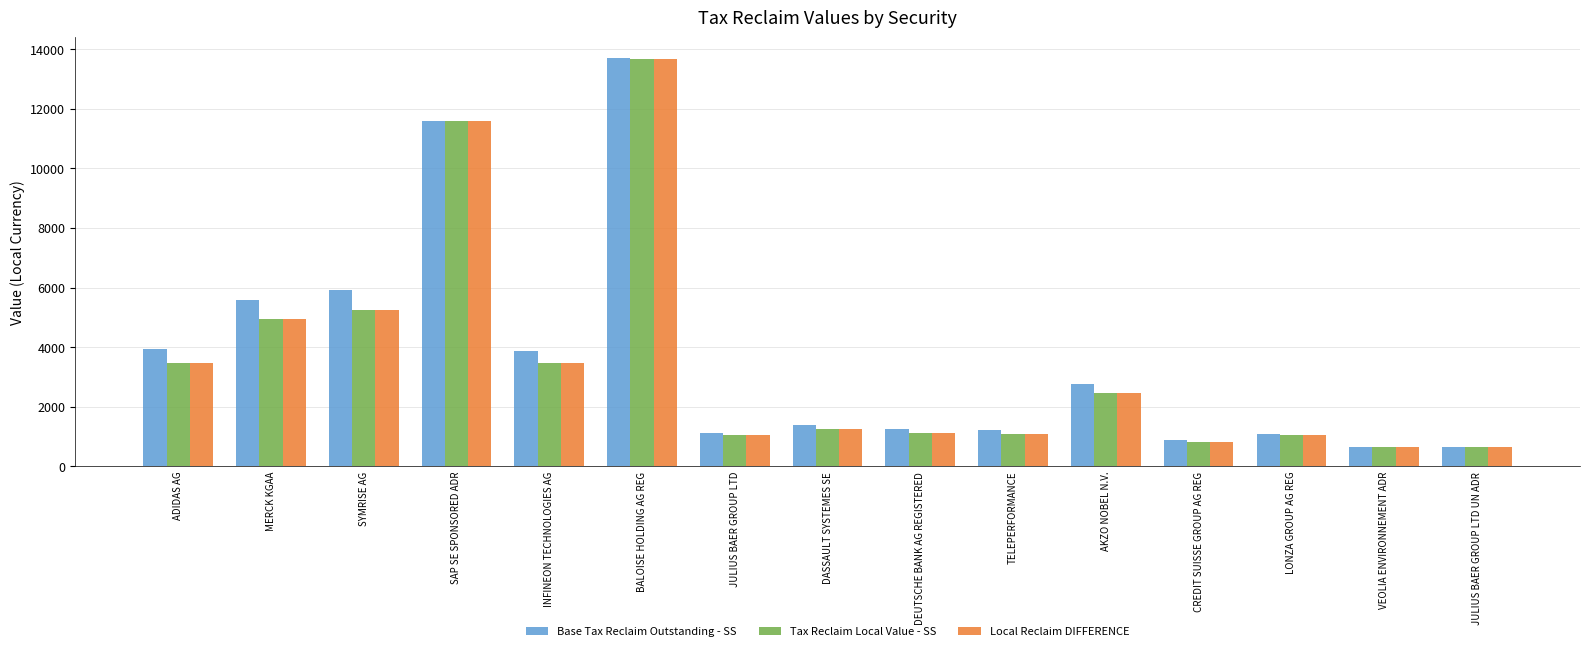

What is the smallest value displayed?

636.1